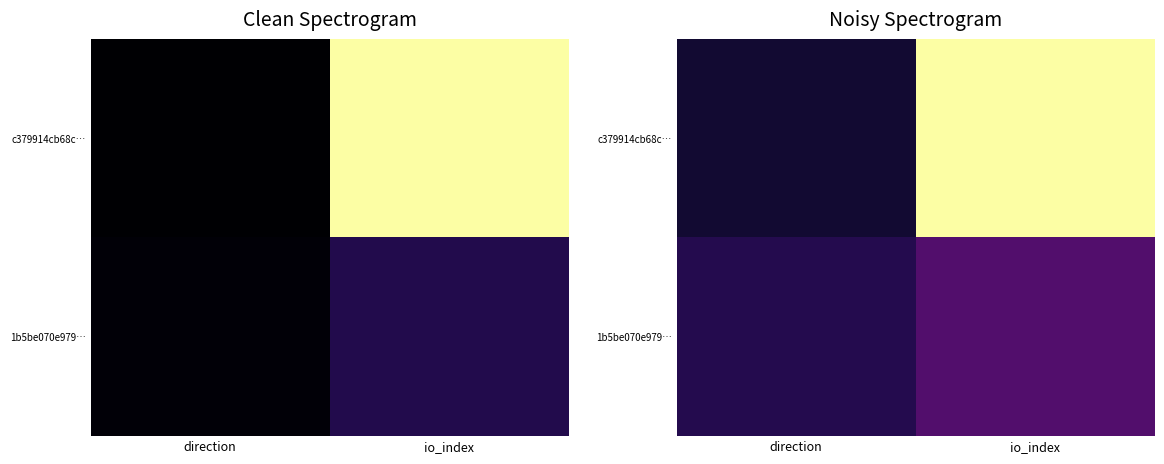

At how many categories does at least one series exceed 0?

2